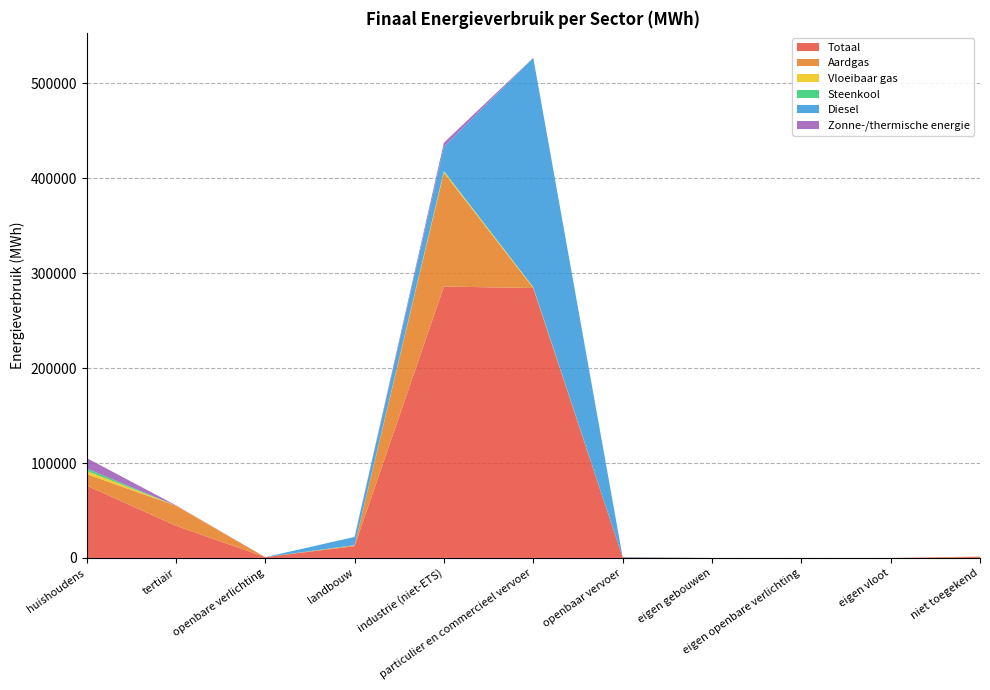

Reading right to left, transcribe all the data shown in this chart.

Totaal: 1022.2	0.0	0.0	0.0	515.7	284446.3	285979.0	12381.0	778.0	33891.3	76216.3
Aardgas: 370.9	0.0	0.0	0.0	0.0	12.8	120082.3	777.9	0.0	21104.8	12167.0
Vloeibaar gas: 0.0	0.0	0.0	0.0	0.0	879.7	1216.9	24.9	0.0	113.5	3359.5
Steenkool: 0.0	0.0	0.0	0.0	0.0	0.0	601.8	326.5	0.0	0.0	2584.5
Diesel: 0.0	0.0	0.0	0.0	494.0	241689.3	25481.8	8612.5	0.0	0.0	0.0
Zonne-/thermische energie: 0.0	0.0	0.0	0.0	0.0	0.0	4270.9	0.0	0.0	392.4	11030.0